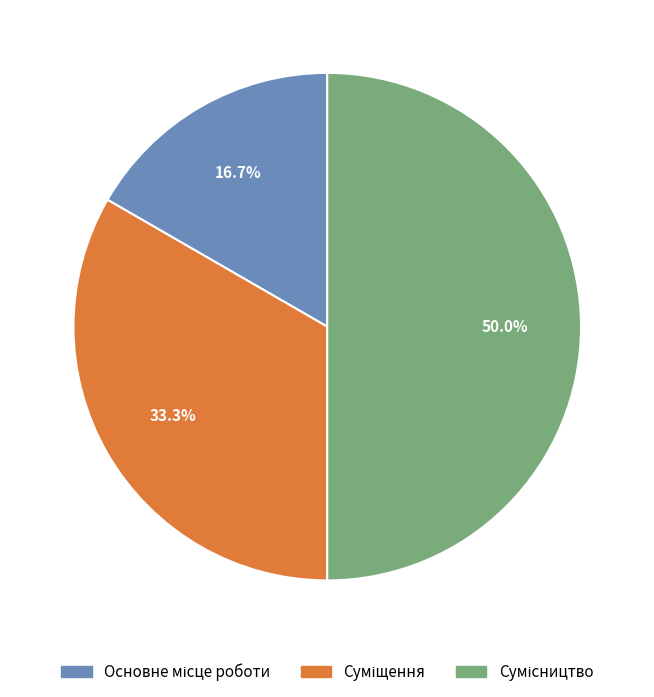

To the nearest percent, what is the average slice percentage?

33%